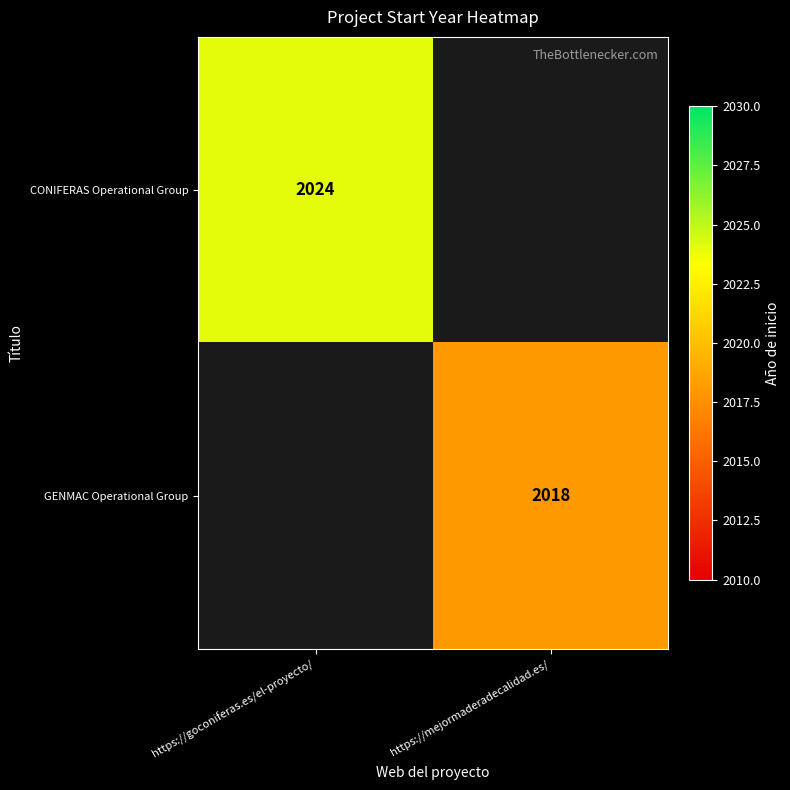

The value of CONIFERAS Operational Group at https://goconiferas.es/el-proyecto/ is 2024. True or false?

True